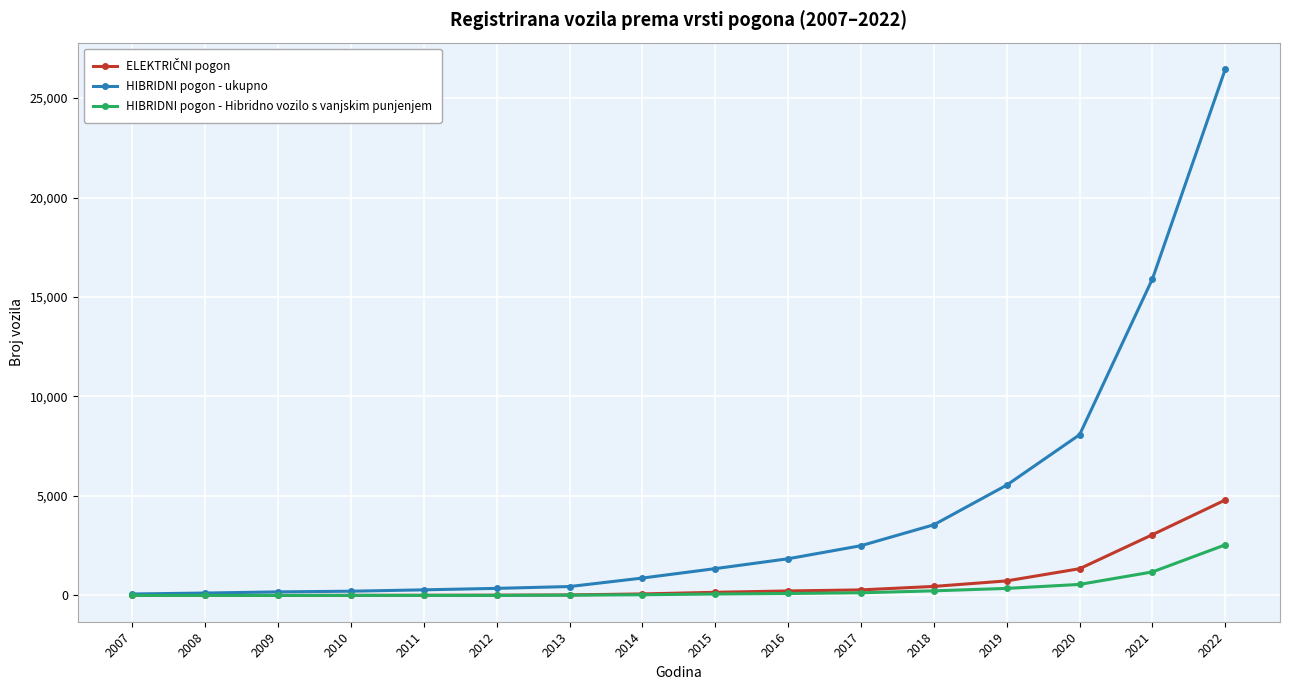

The value of HIBRIDNI pogon - Hibridno vozilo s vanjskim punjenjem at 2008 is 1226. True or false?

False